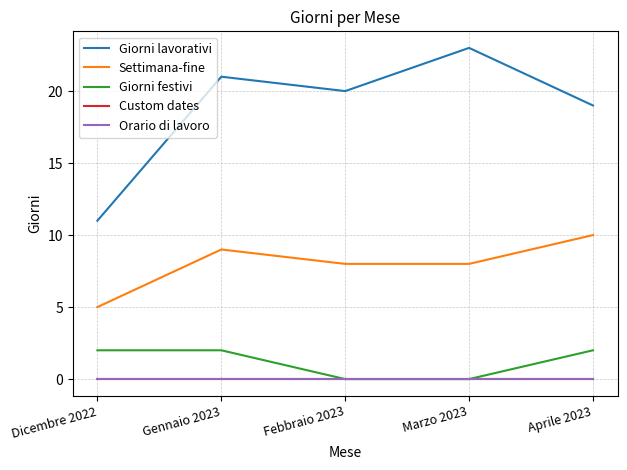

Is it true that Custom dates equals 0 at Febbraio 2023?

True